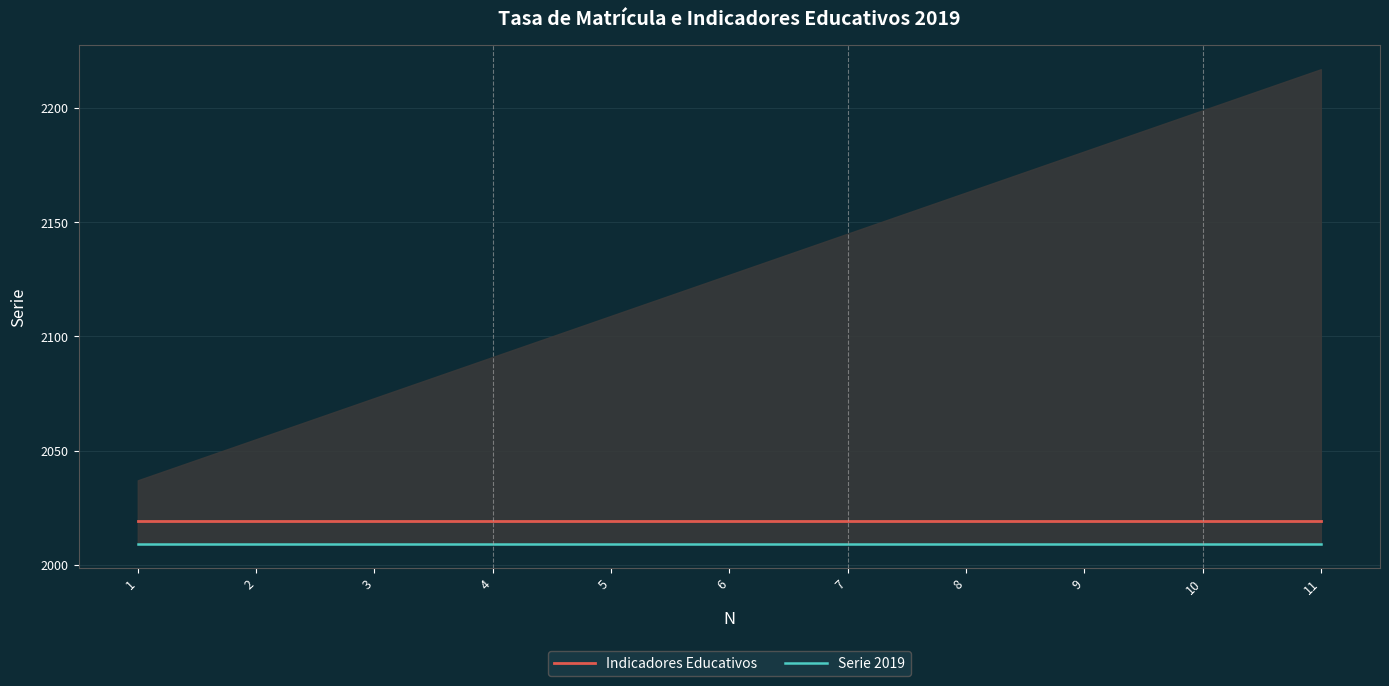

True or false: Serie 2019 and Indicadores Educativos cross at least once.

False